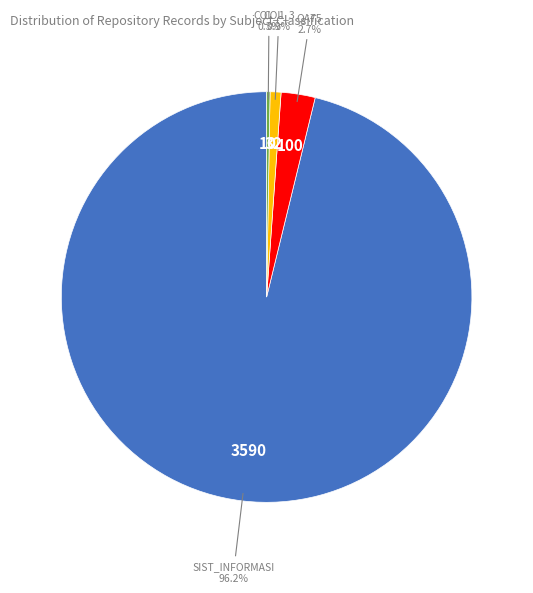

Does any single category account for the majority?

Yes